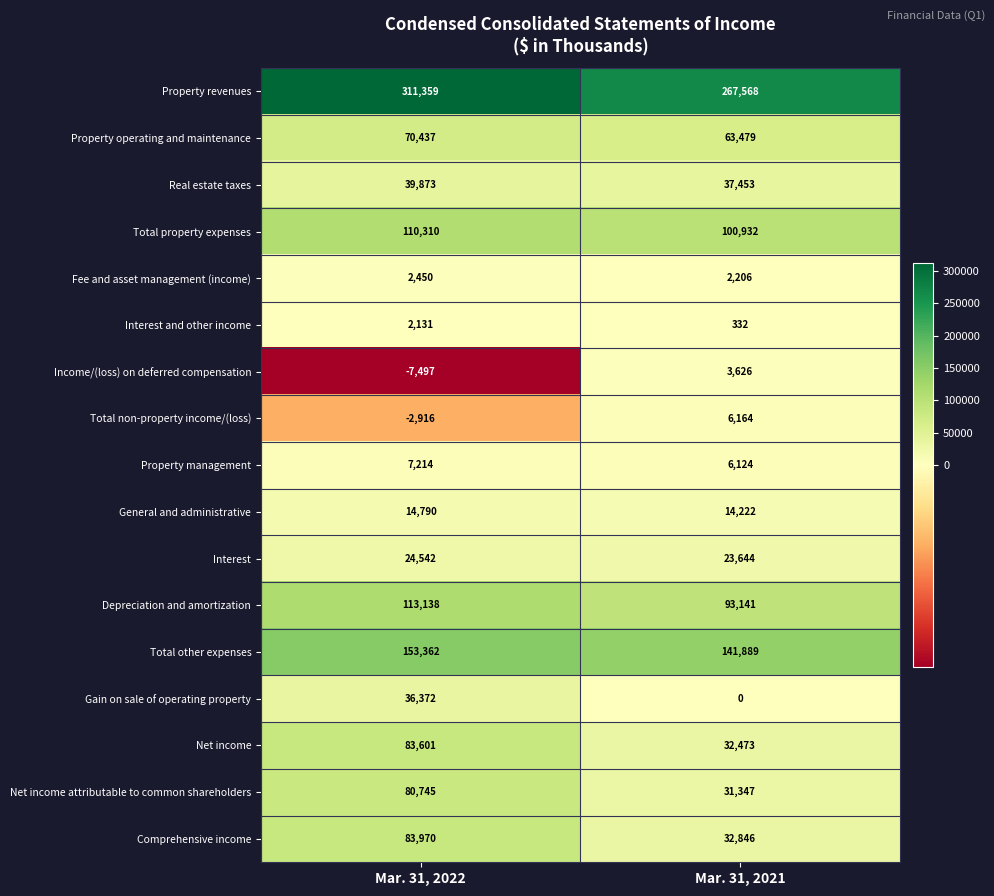

At which category does the chart reach its peak across all series?

Mar. 31, 2022